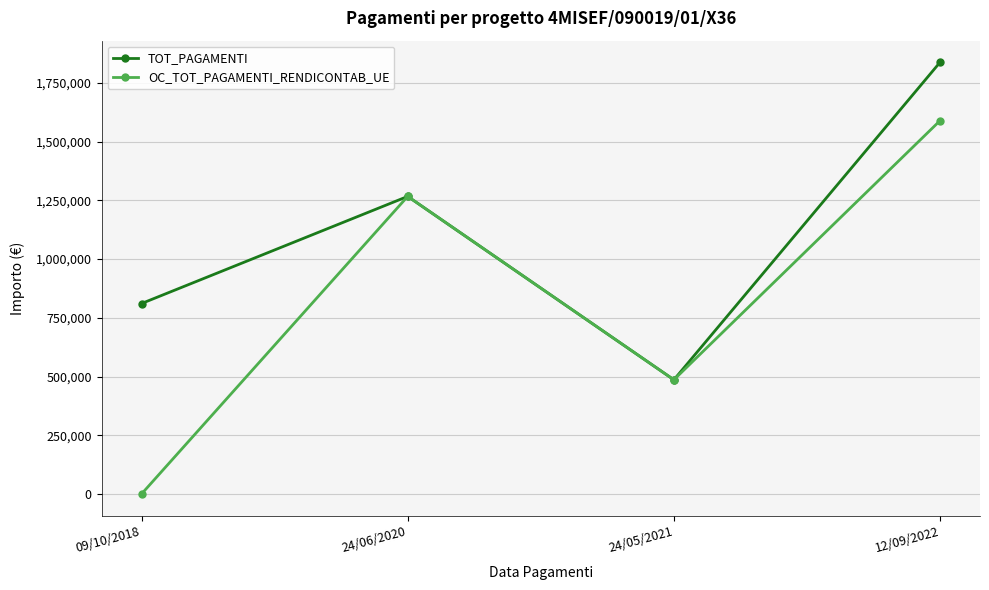

At which label does TOT_PAGAMENTI first exceed 1266830?

24/06/2020